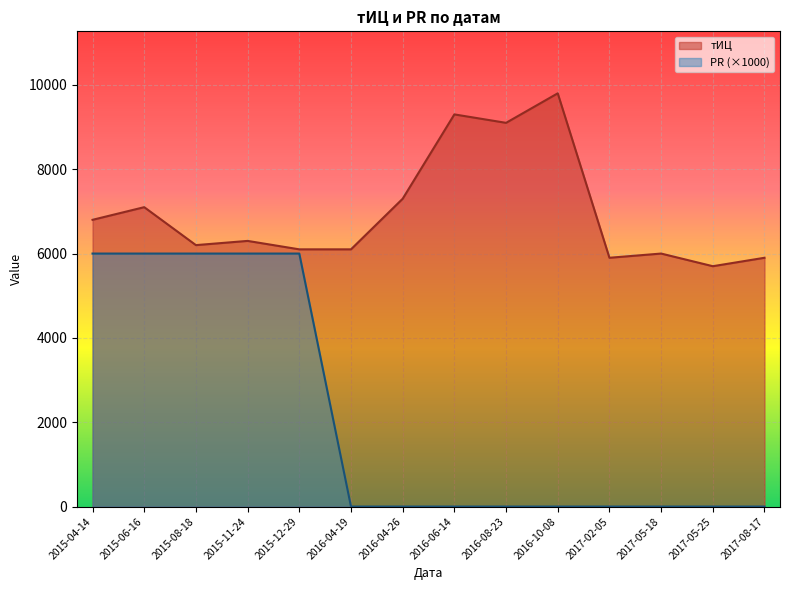

Reading left to right, list all the values displayed in this chart.

тИЦ: 6800	7100	6200	6300	6100	6100	7300	9300	9100	9800	5900	6000	5700	5900
PR: 6000	6000	6000	6000	6000	0	0	0	0	0	0	0	0	0